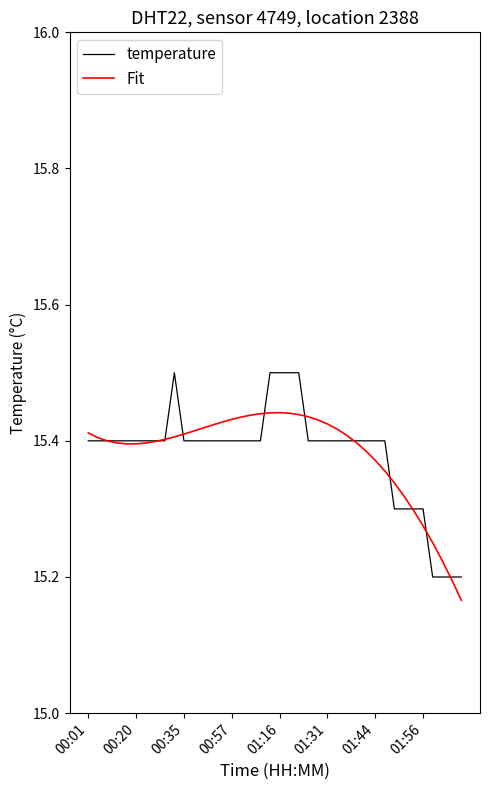

What is the greatest value displayed?

15.5